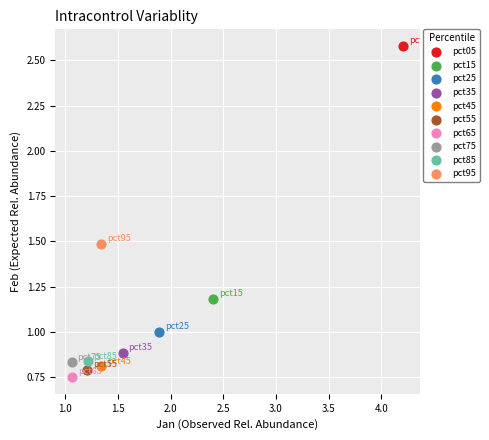

Which series contains the highest Y value?

pct05